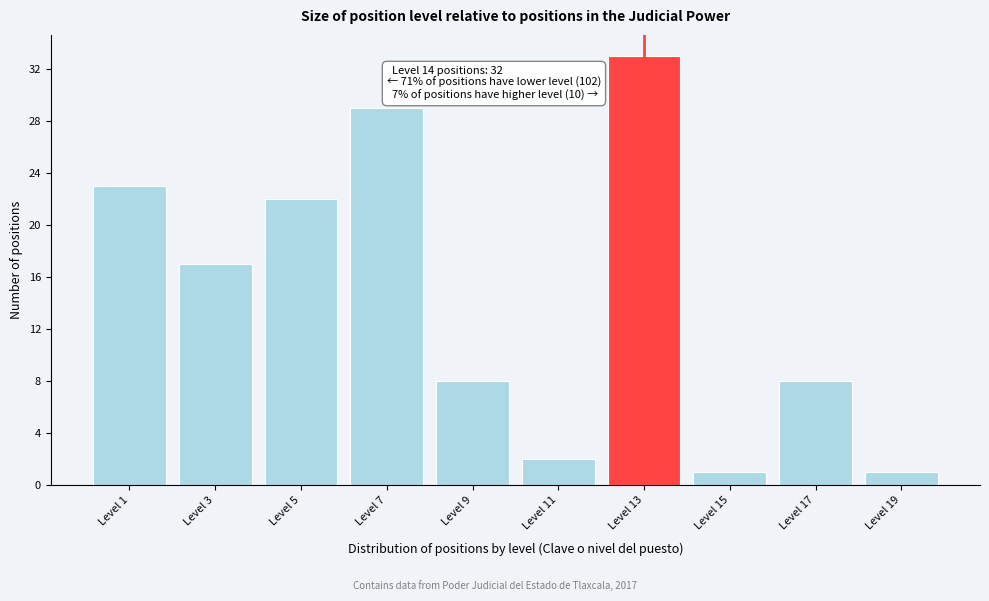

Reading left to right, list all the values displayed in this chart.

23	17	22	29	8	2	33	1	8	1